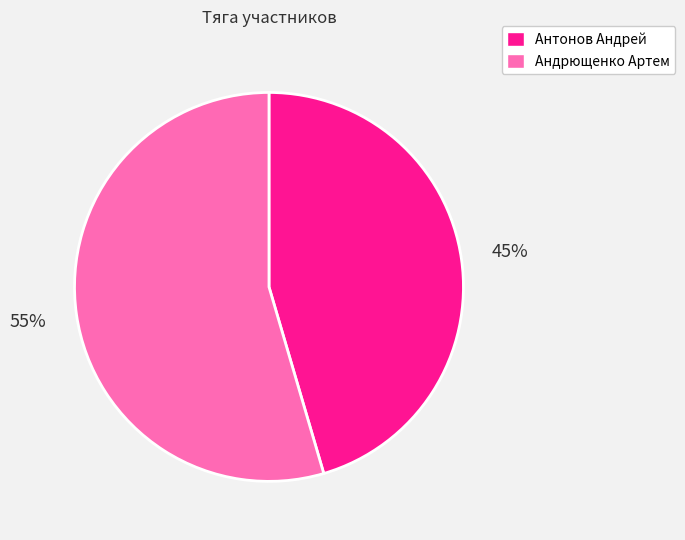

Combined, do Антонов Андрей and Андрющенко Артем account for over 50%?

Yes